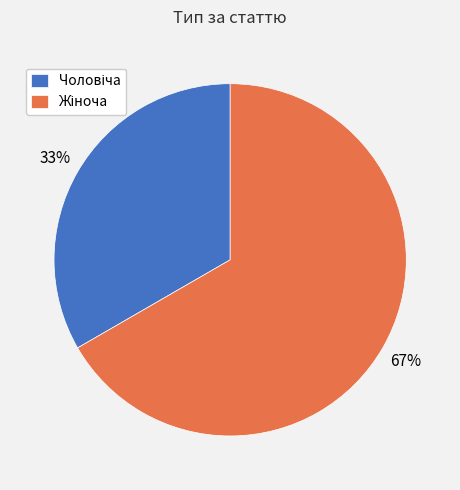

Is there any slice that represents more than half of the pie?

Yes